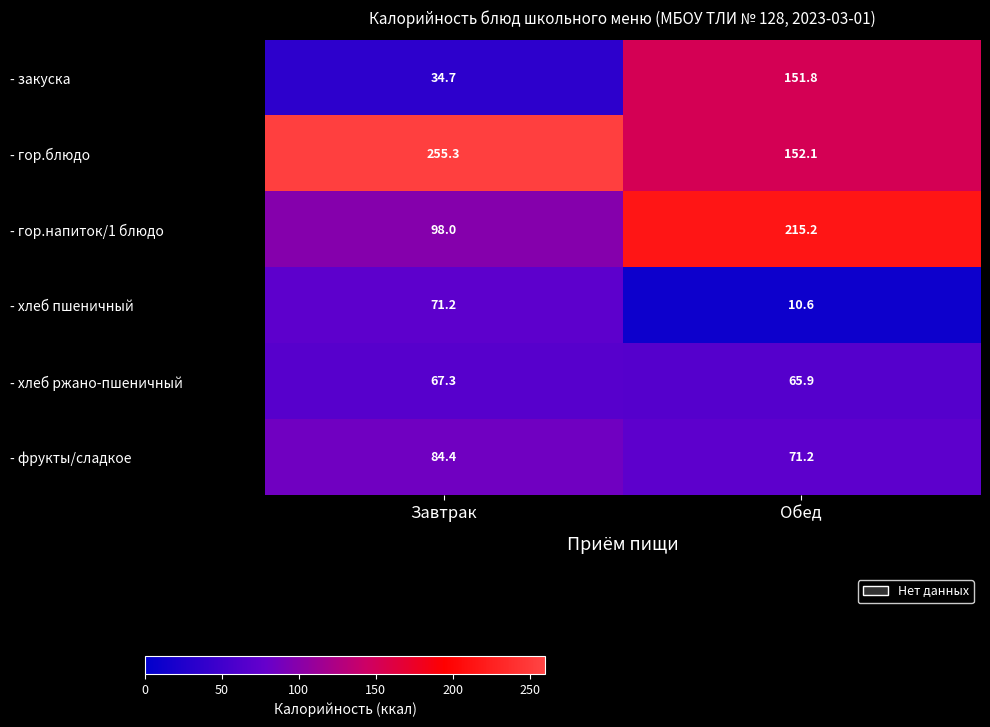

The value of - гор.напиток/1 блюдо at Завтрак is 173.9. True or false?

False